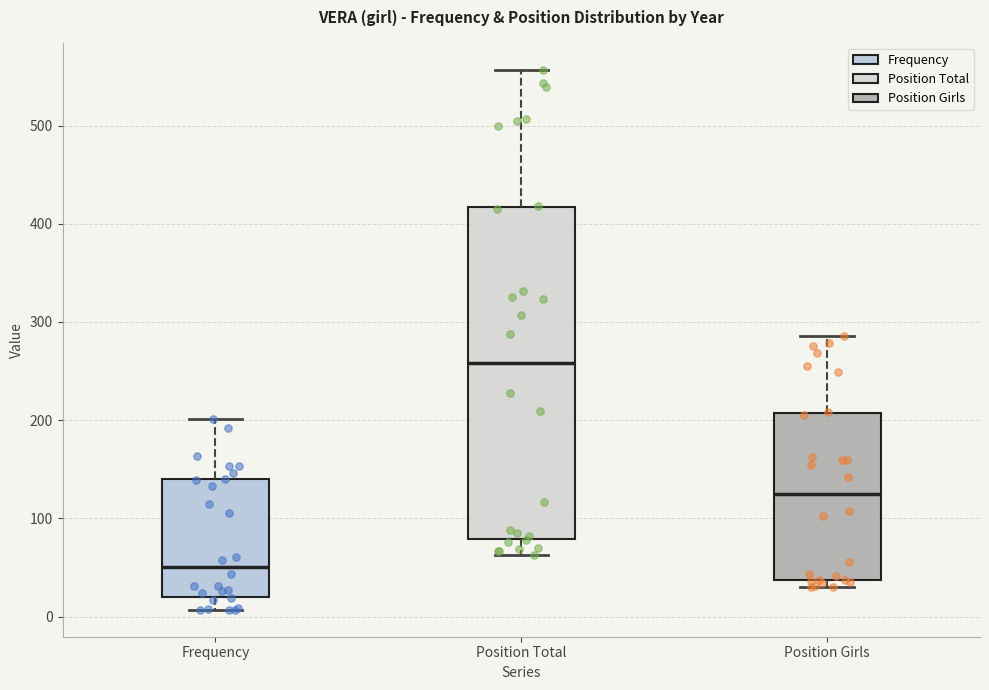

Reading left to right, read every box against the y-axis: the position of its median line, the range the box covers, and the ends of its whiskers. The values are not printed on the chart, so give them approximately, as read against the axis.

Frequency: median 50, box 20 to 140, whiskers 10 to 200
Position Total: median 260, box 80 to 420, whiskers 60 to 560
Position Girls: median 130, box 40 to 210, whiskers 30 to 290